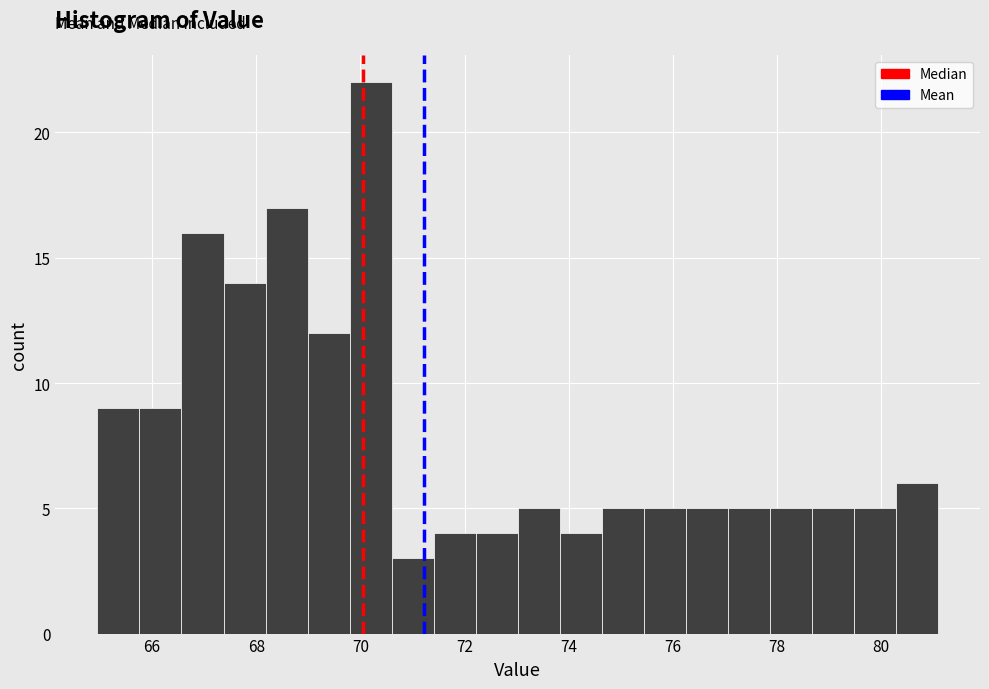

How tall is the bar that spans 67.4 to 68.2 on the x-axis? Neither the bar edges nor the heights are printed on the chart, so give them approximately, as read against the axes.

14